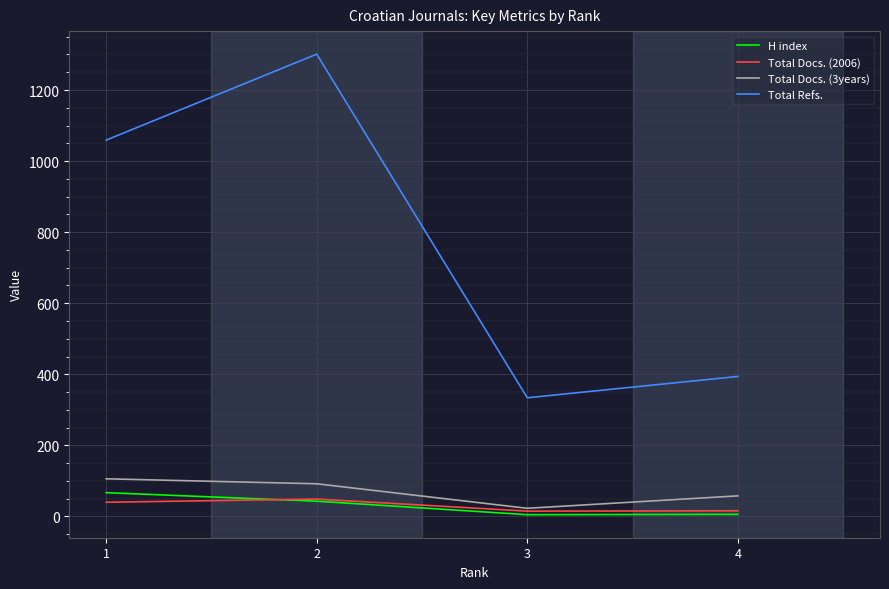

At how many categories does at least one series exceed 347?

3